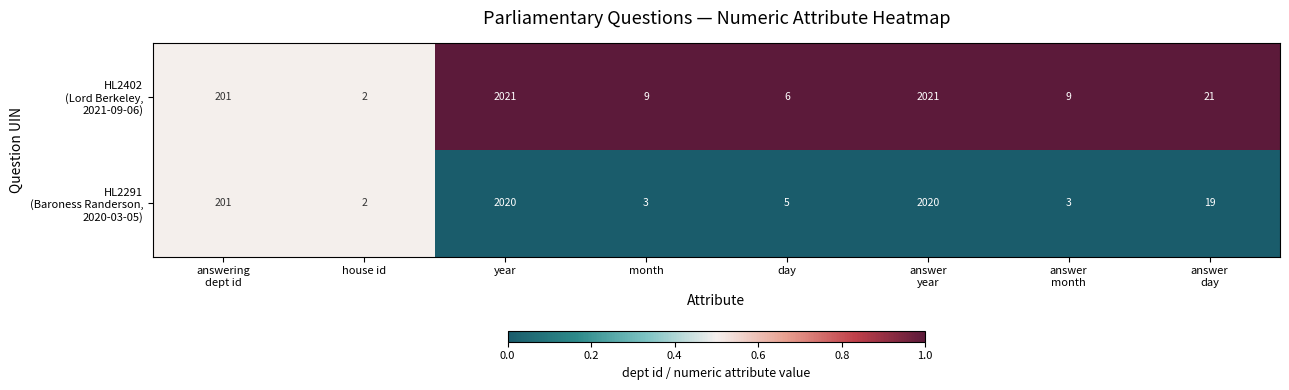

At which category does the chart reach its minimum across all series?

house id